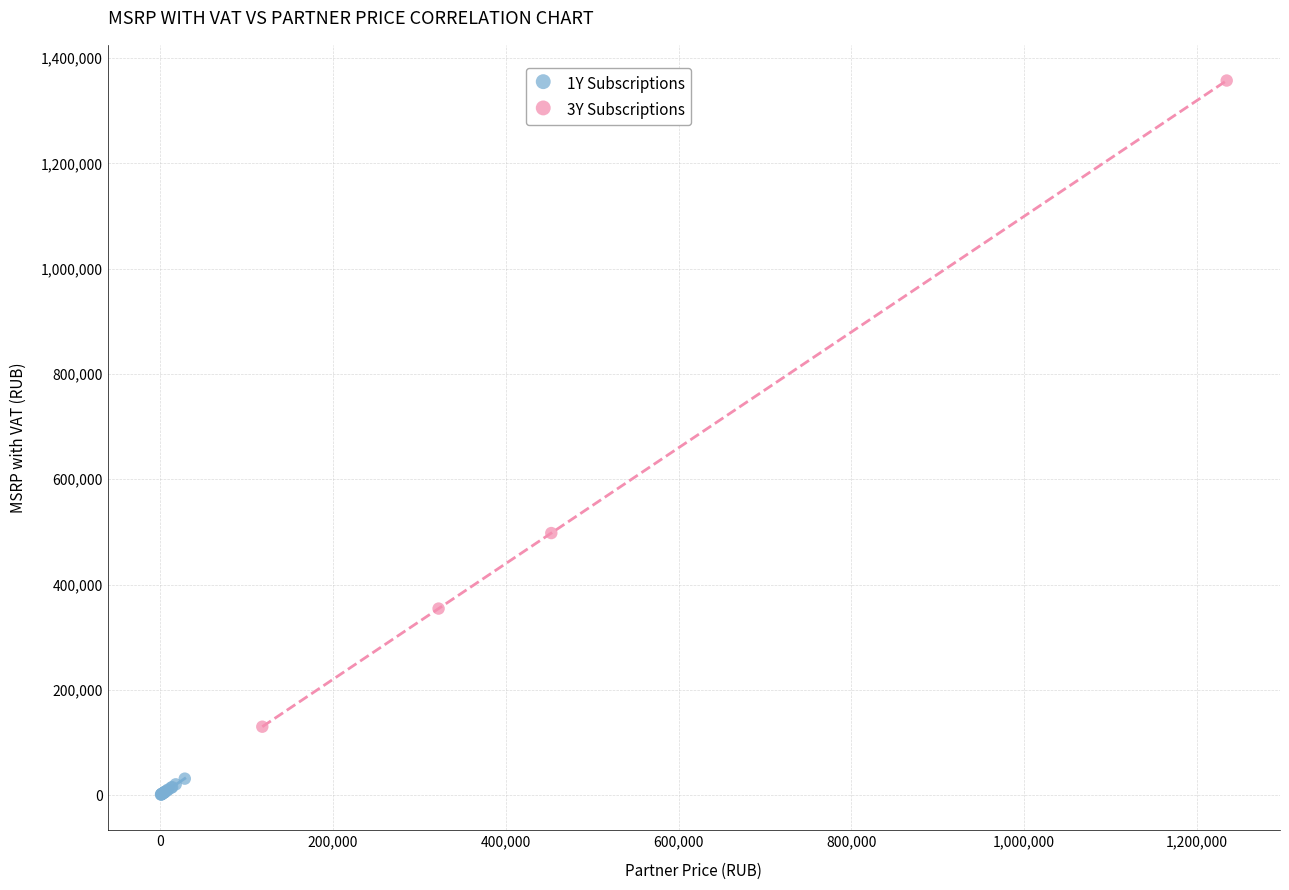

Which series has the largest Y range (max minus min)?

3Y Subscriptions